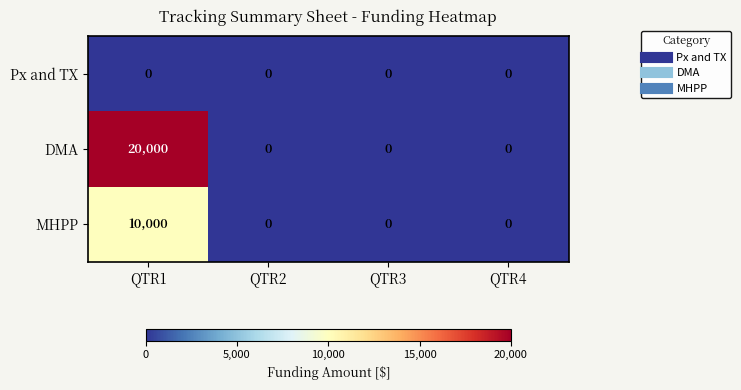

Rank the series by their average value, from lowest to highest.

Px and TX, MHPP, DMA